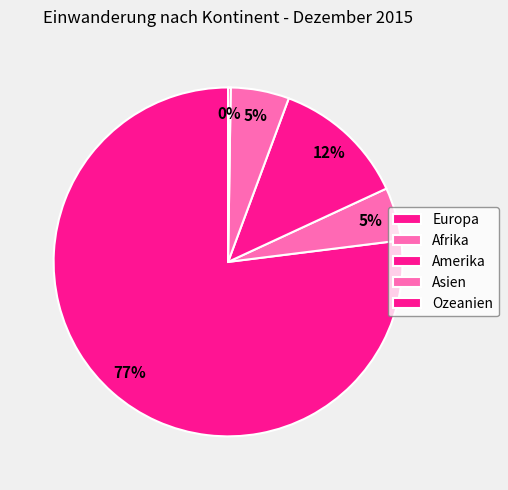

What is the majority slice?

Europa